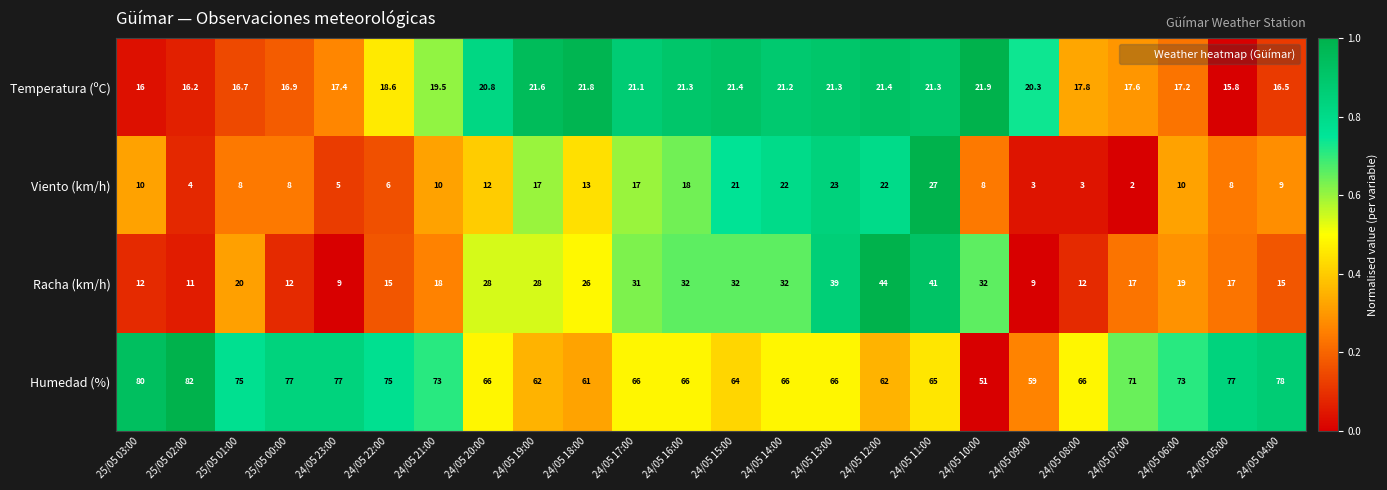

Which series changed the most between 24/05 21:00 and 24/05 06:00?

Temperatura (ºC)